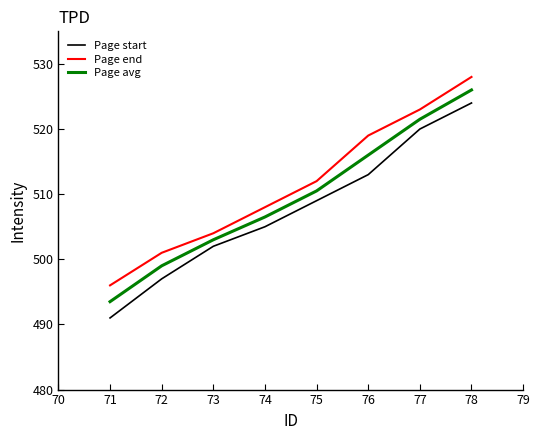

Which series has the largest total across all categories?

Page end